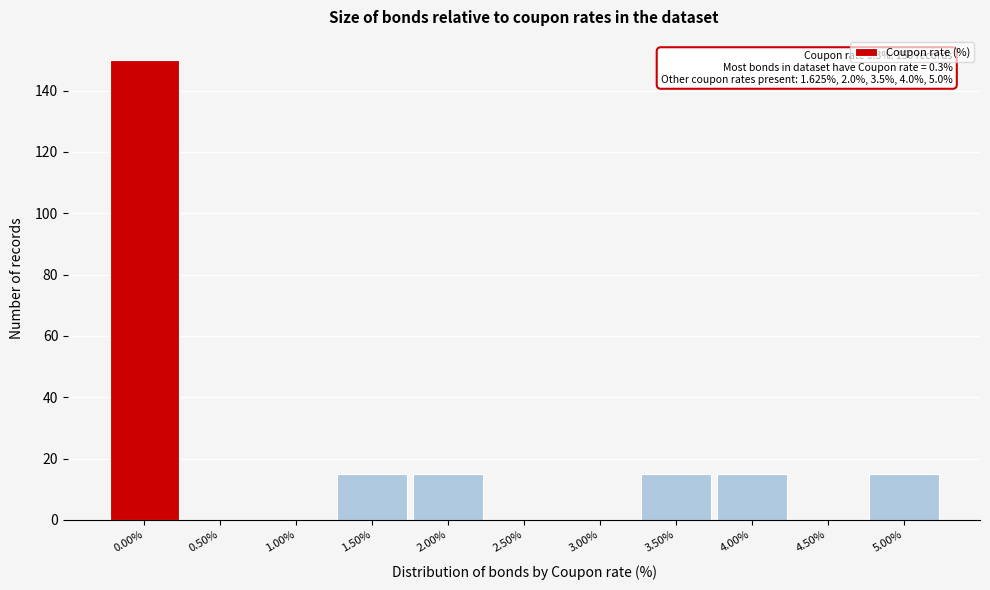

Reading right to left, extract all data points from this chart.

5.00%=15	4.50%=0	4.00%=15	3.50%=15	3.00%=0	2.50%=0	2.00%=15	1.50%=15	1.00%=0	0.50%=0	0.00%=150